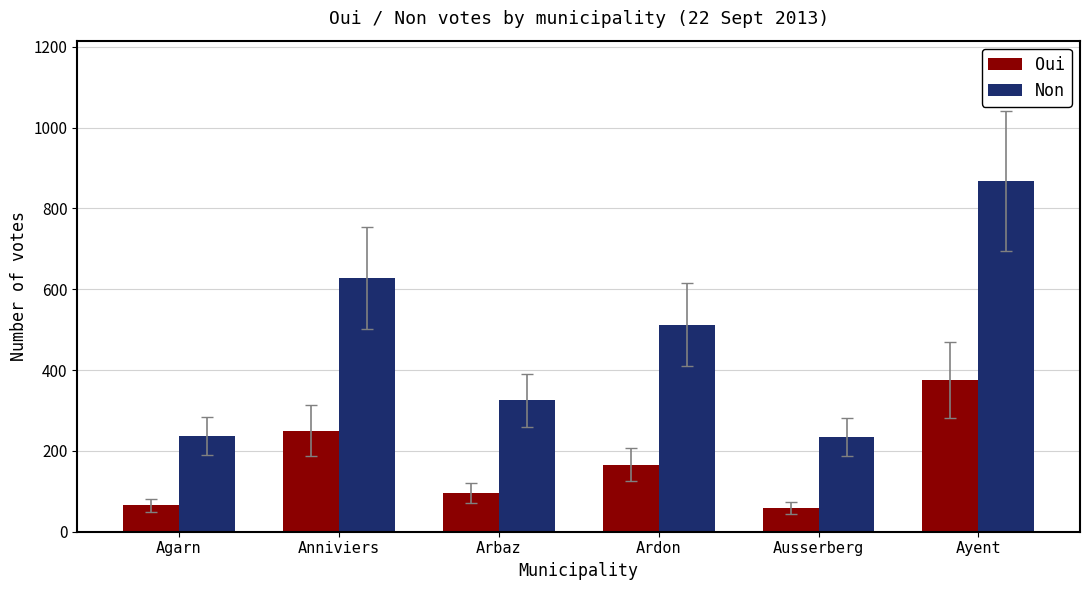

The Oui series shows 42 at Arbaz. True or false?

False